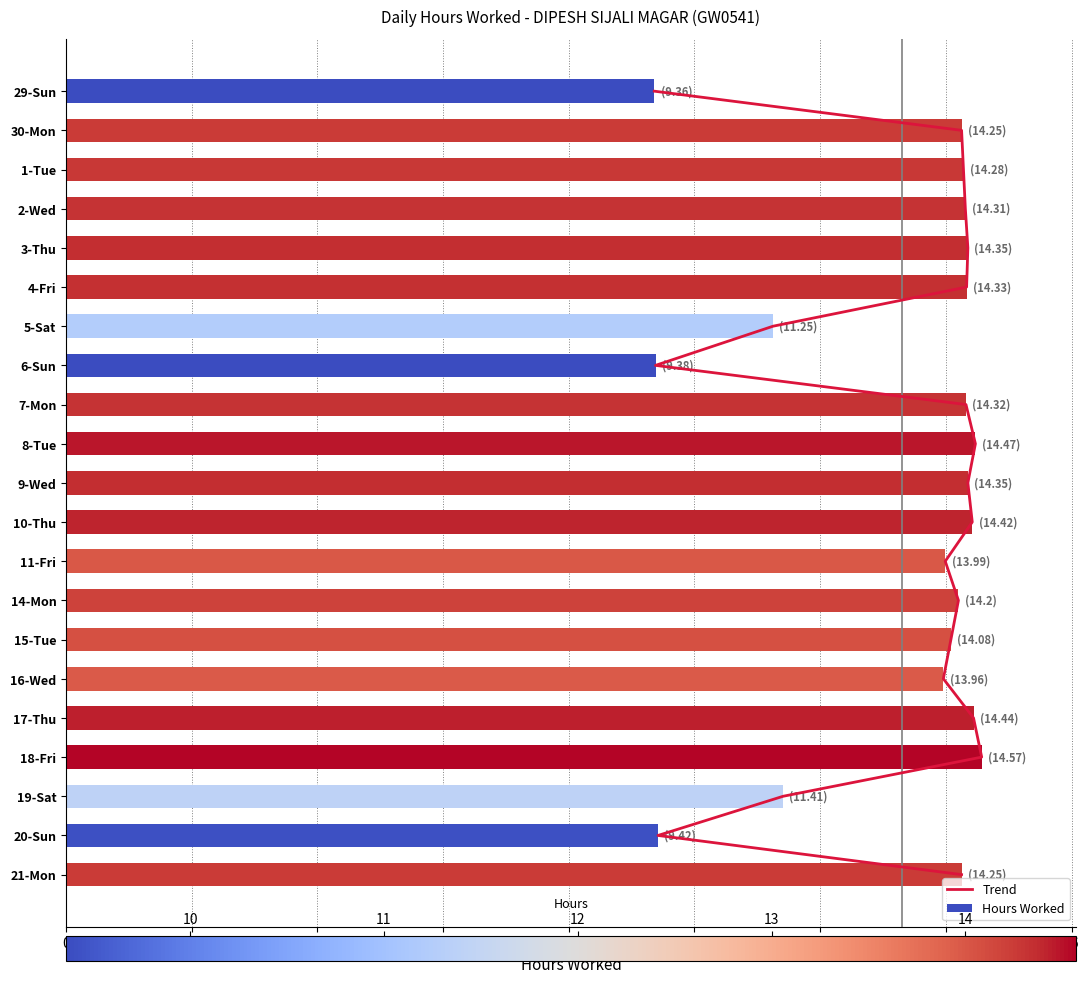

Read the Hours Worked value at 1-Tue.

14.3